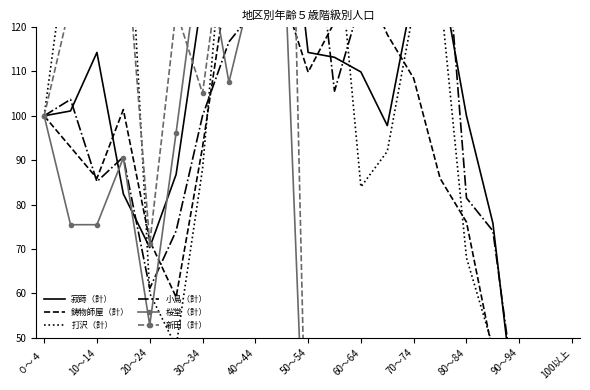

How many times do 桜堂（計） and 鋳物師屋（計） cross each other?

4